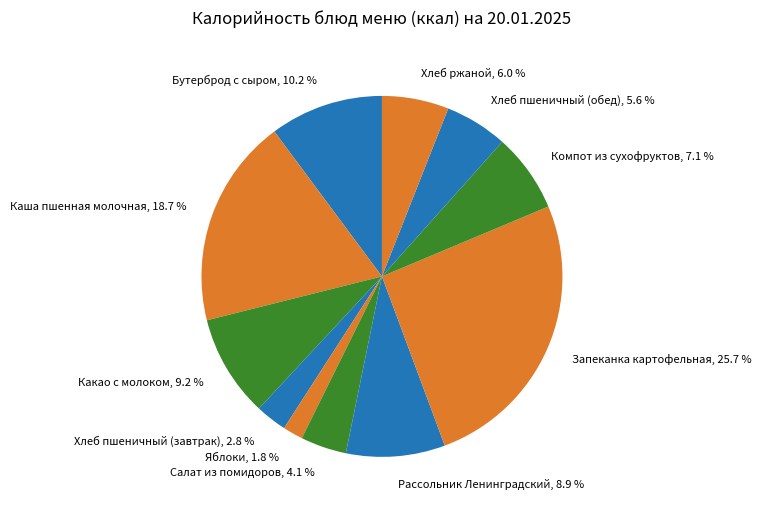

How many slices are in this pie chart?

11